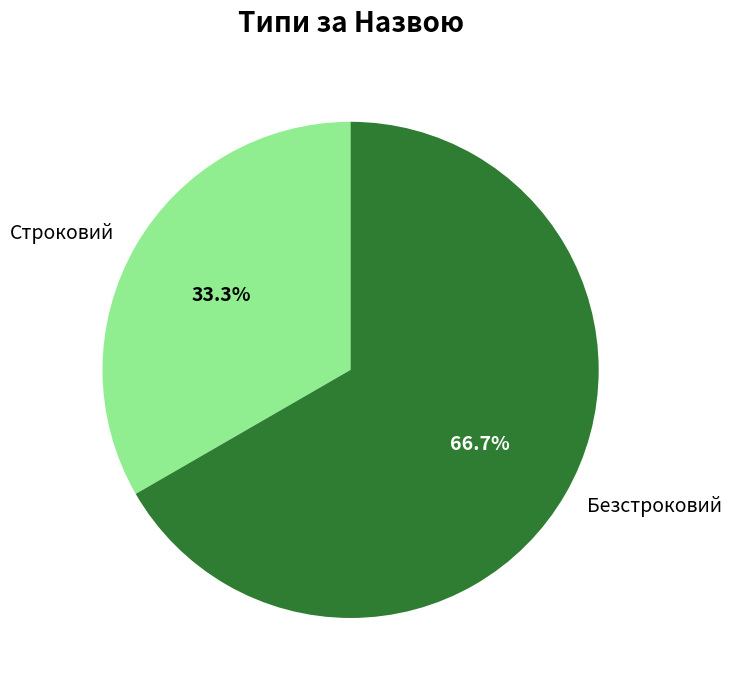

Is it true that Строковий is 42% of the pie?

False